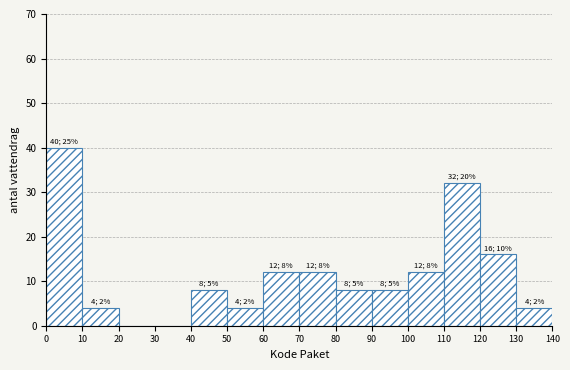

Which range on the x-axis has the tallest bar?

0 to 10